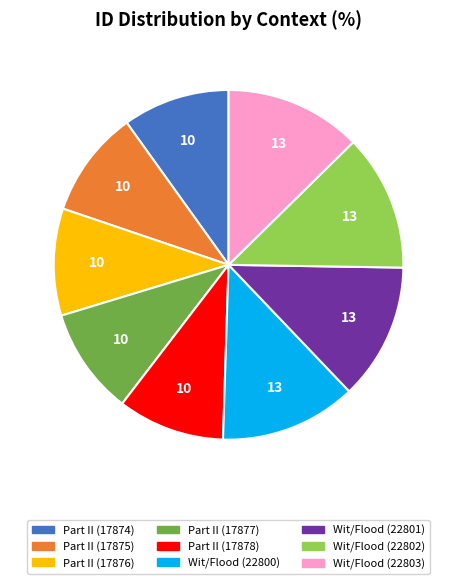

Is the sum of Part II (17875) and Wit/Flood (22802) greater than half?

No